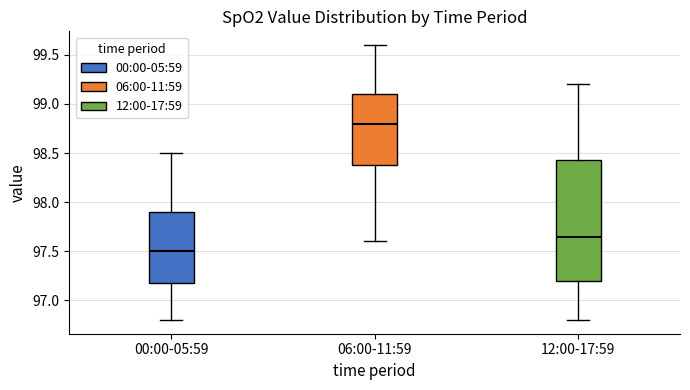

Which box is the tallest, from its lower edge to its upper edge?

12:00-17:59